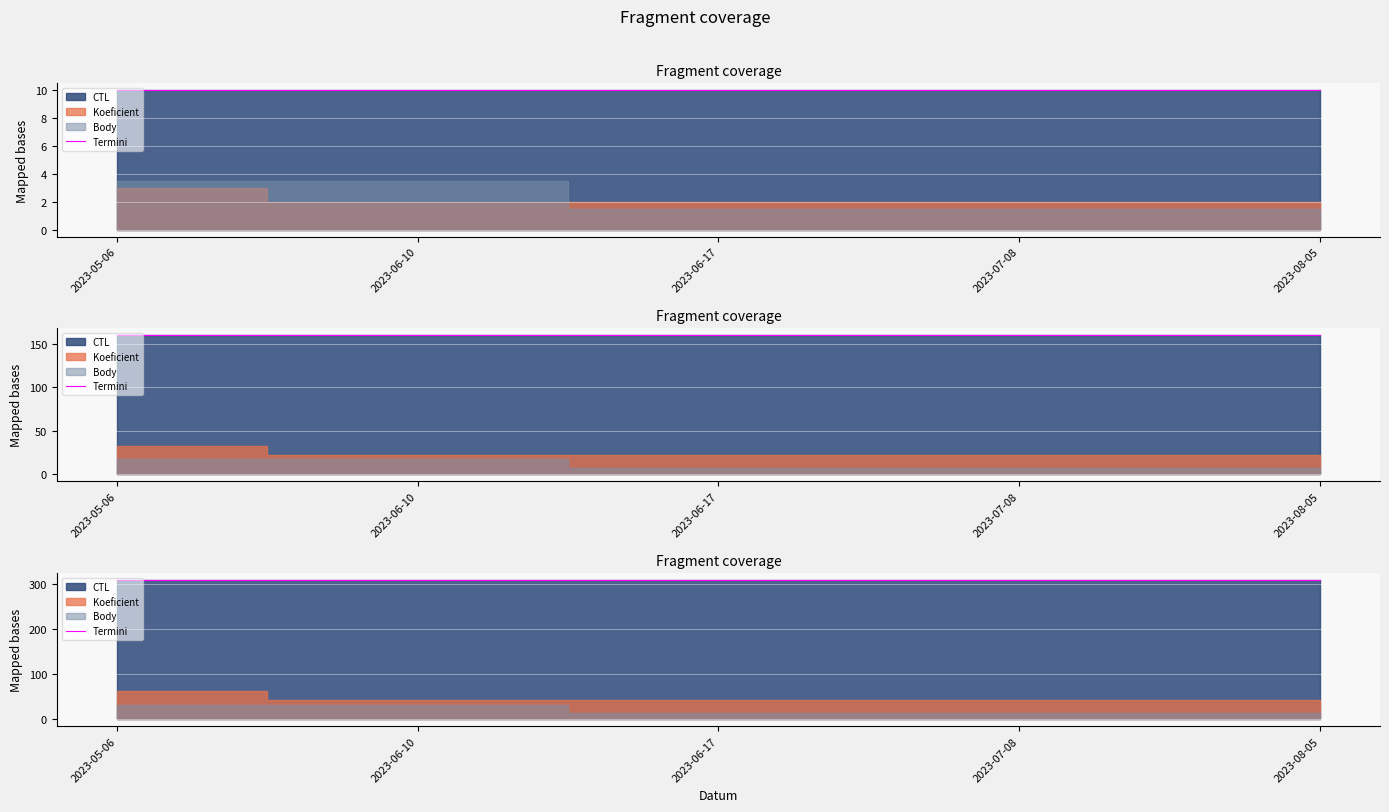

List the labels in order of value, smallest first.

2023-05-06, 2023-06-17, 2023-08-05, 2023-07-08, 2023-06-10